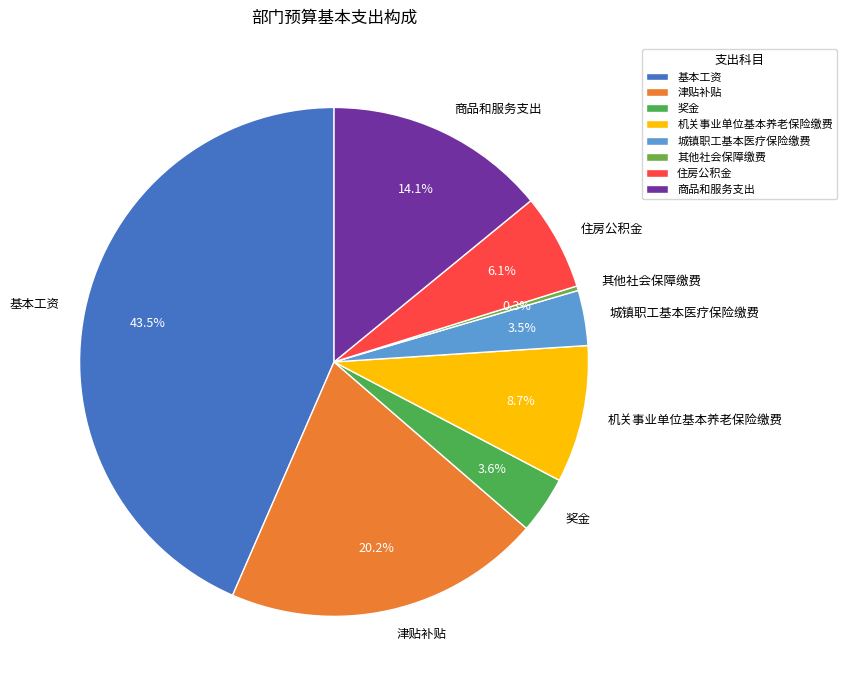

Do 奖金 and 机关事业单位基本养老保险缴费 together represent more than half of the pie?

No